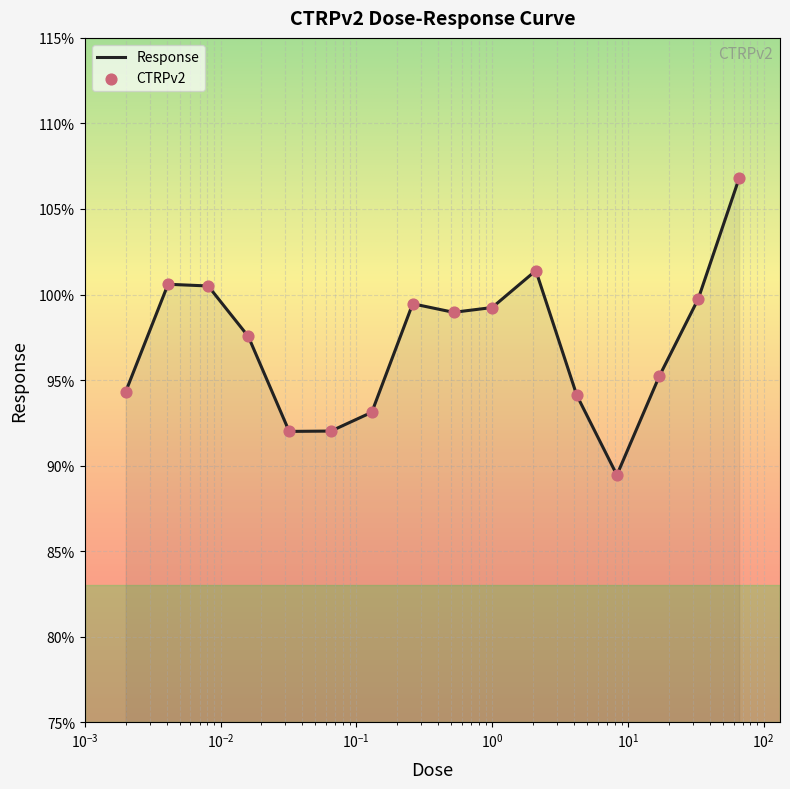

What is the maximum value shown in the chart?

106.8